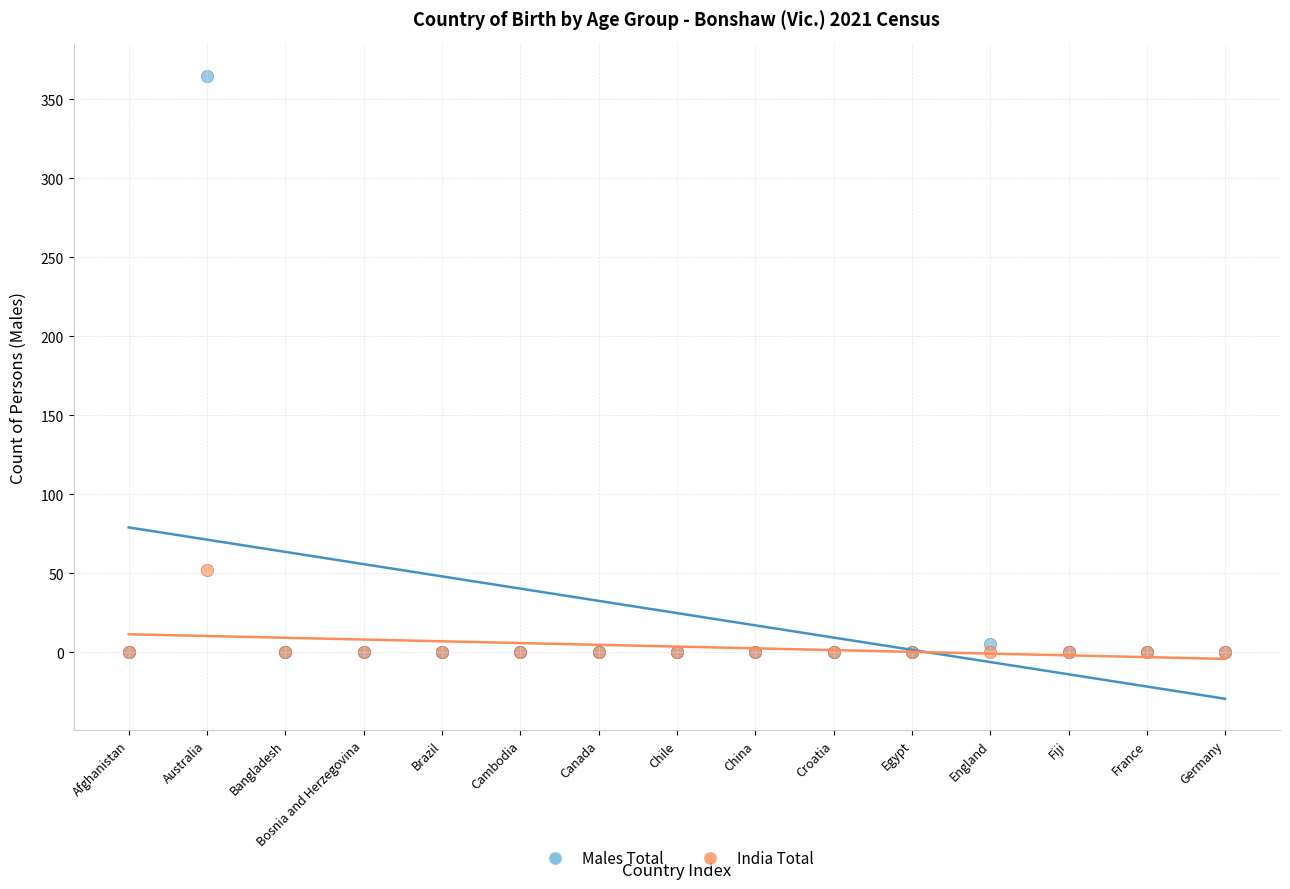

What are all the series names shown in the legend?

Males Total, India Total